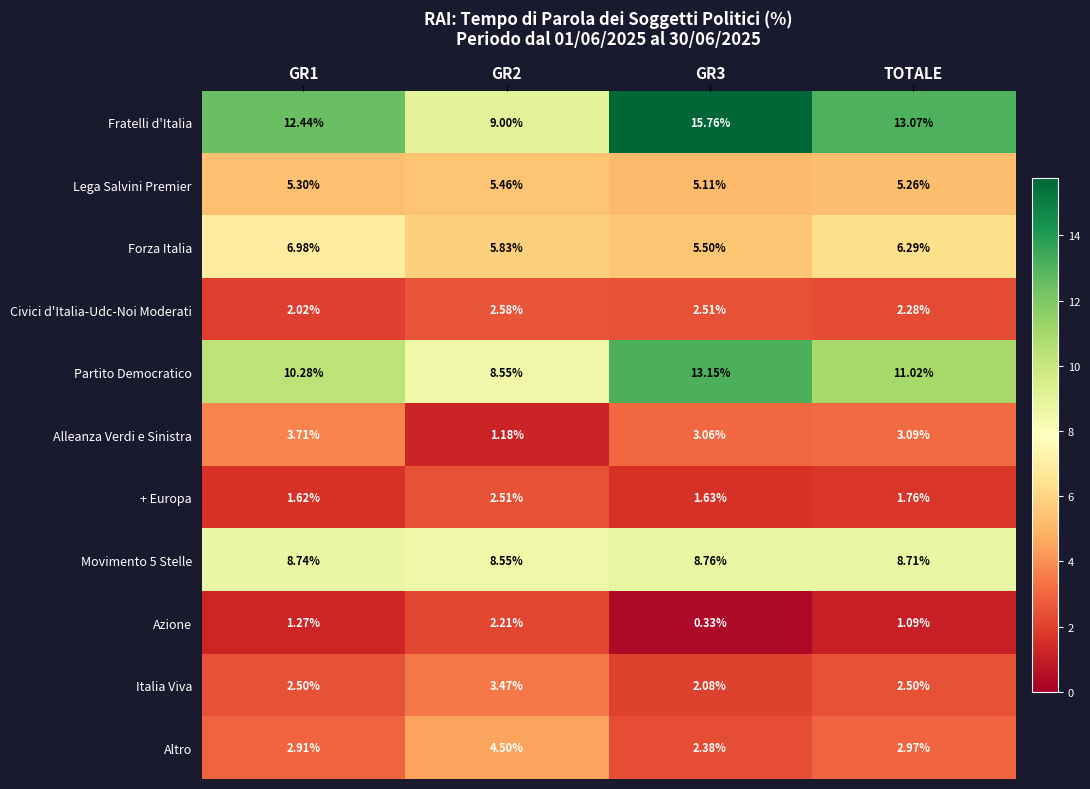

At which label is Azione closest to 1?

TOTALE